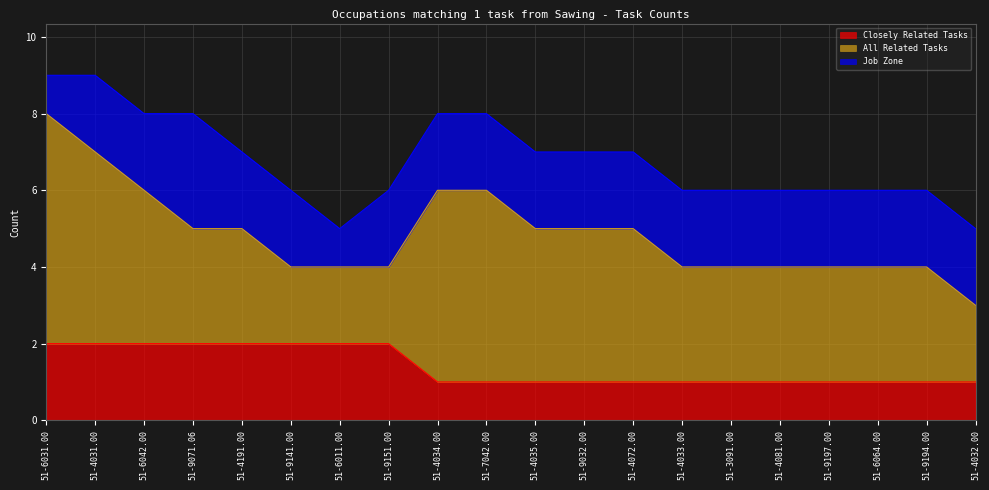

Which series has the largest range (max minus min)?

All Related Tasks